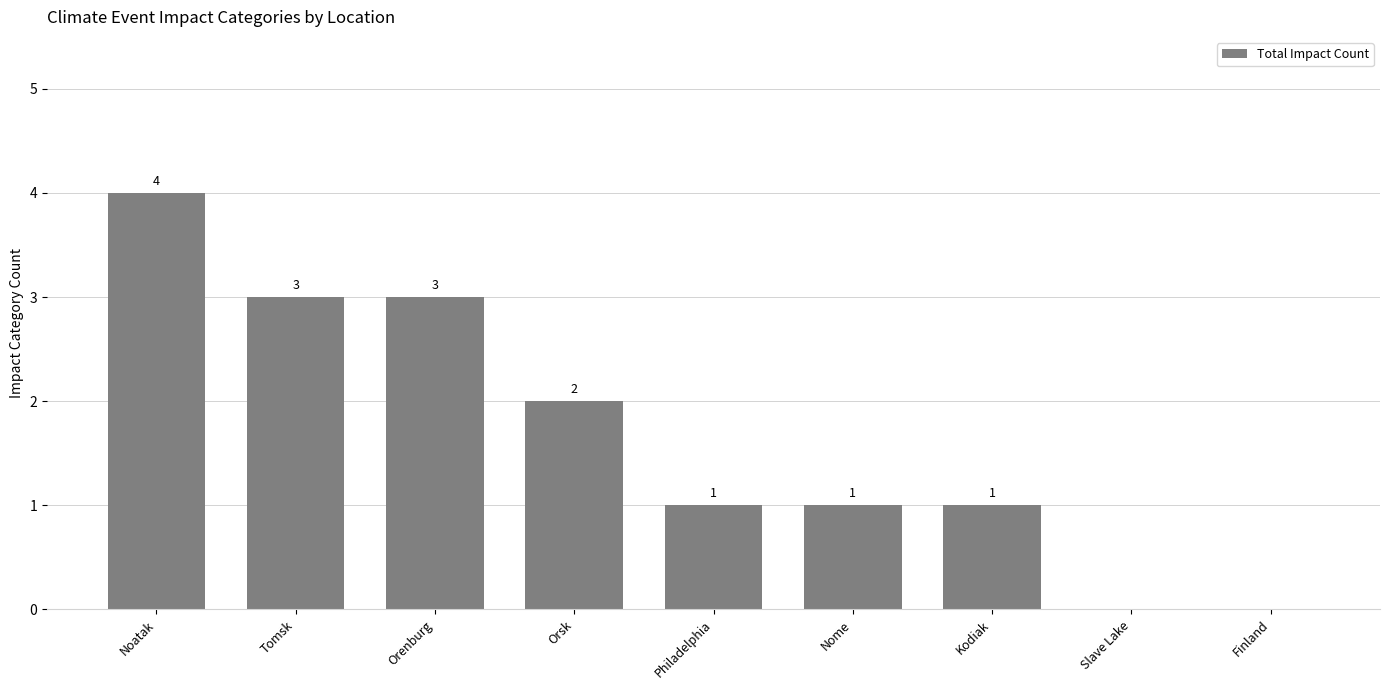

Reading left to right, transcribe all the data shown in this chart.

Noatak=4	Tomsk=3	Orenburg=3	Orsk=2	Philadelphia=1	Nome=1	Kodiak=1	Slave Lake=0	Finland=0